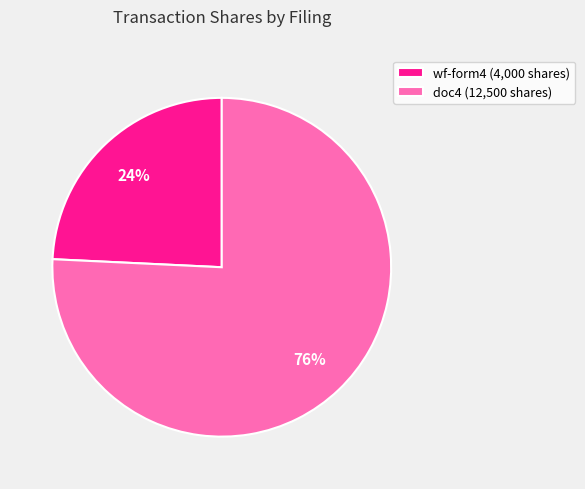

What is the ratio of the value at wf-form4 (4,000 shares) to the value at doc4 (12,500 shares)?

0.3